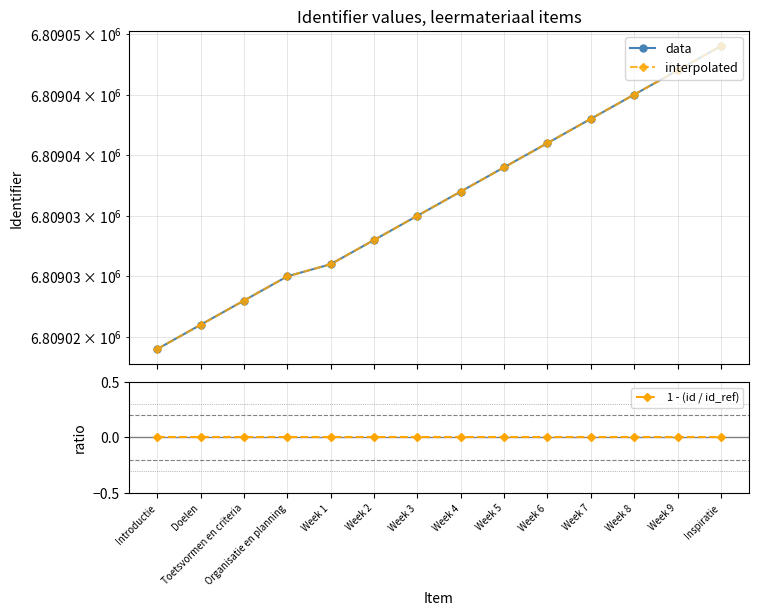

Rank the categories by 1 - (id / id_ref) value from highest to lowest.

Inspiratie, Week 9, Week 8, Week 7, Week 6, Week 5, Week 4, Week 3, Week 2, Week 1, Organisatie en planning, Toetsvormen en criteria, Doelen, Introductie